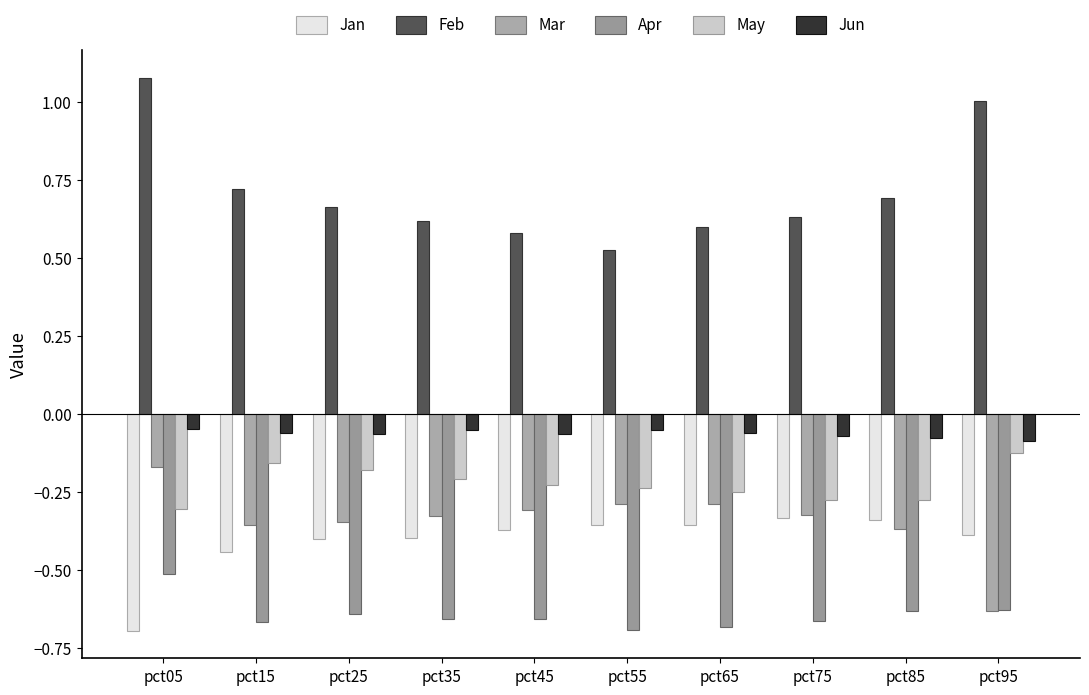

Is it true that Jan equals -0.4 at pct55?

True